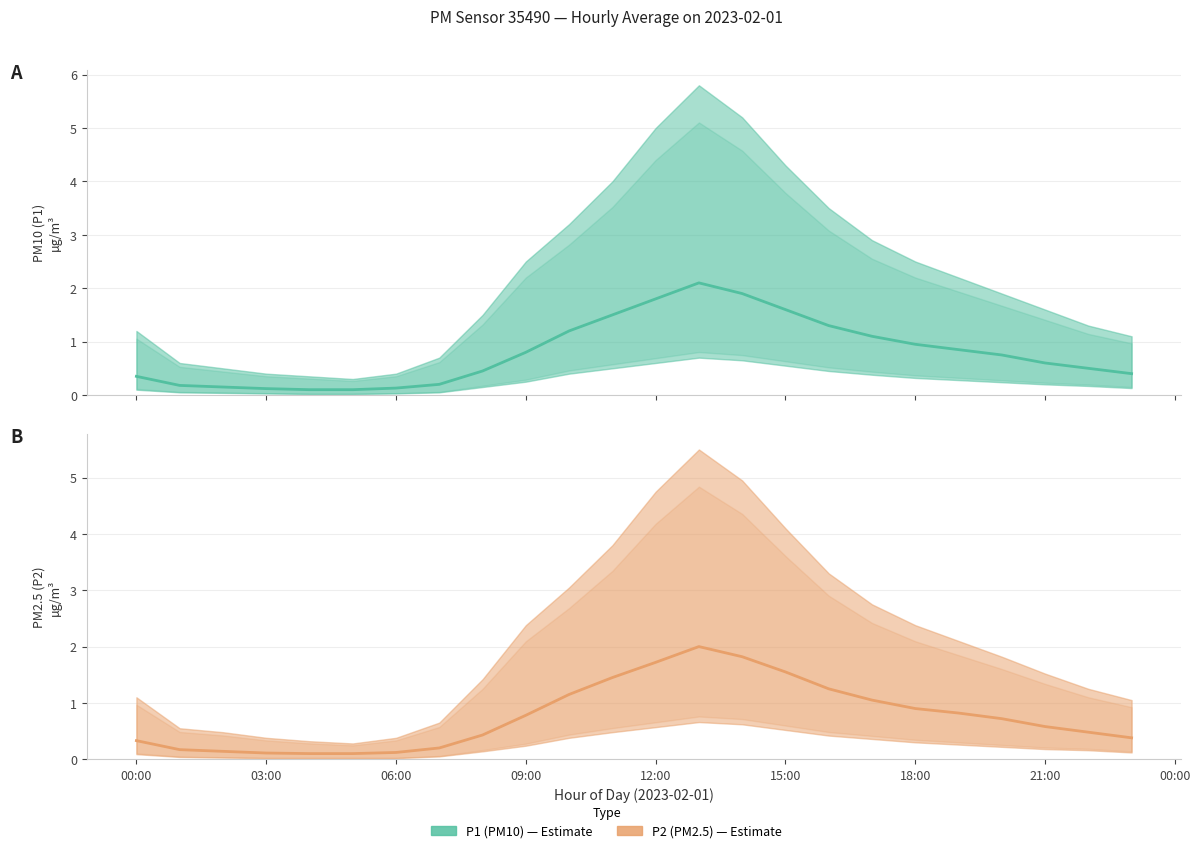

Reading right to left, transcribe all the data shown in this chart.

P1 (PM10): 0.4	0.5	0.6	0.8	0.8	0.9	1.1	1.3	1.6	1.9	2.1	1.8	1.5	1.2	0.8	0.5	0.2	0.1	0.1	0.1	0.1	0.1	0.2	0.3
P2 (PM2.5): 0.4	0.5	0.6	0.7	0.8	0.9	1.1	1.2	1.6	1.8	2.0	1.7	1.4	1.1	0.8	0.4	0.2	0.1	0.1	0.1	0.1	0.1	0.2	0.3